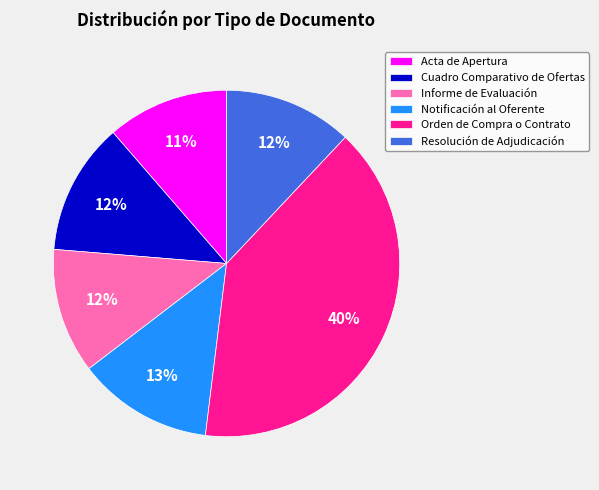

Approximately how many times larger is the value at Cuadro Comparativo de Ofertas compared to Acta de Apertura?

1.1